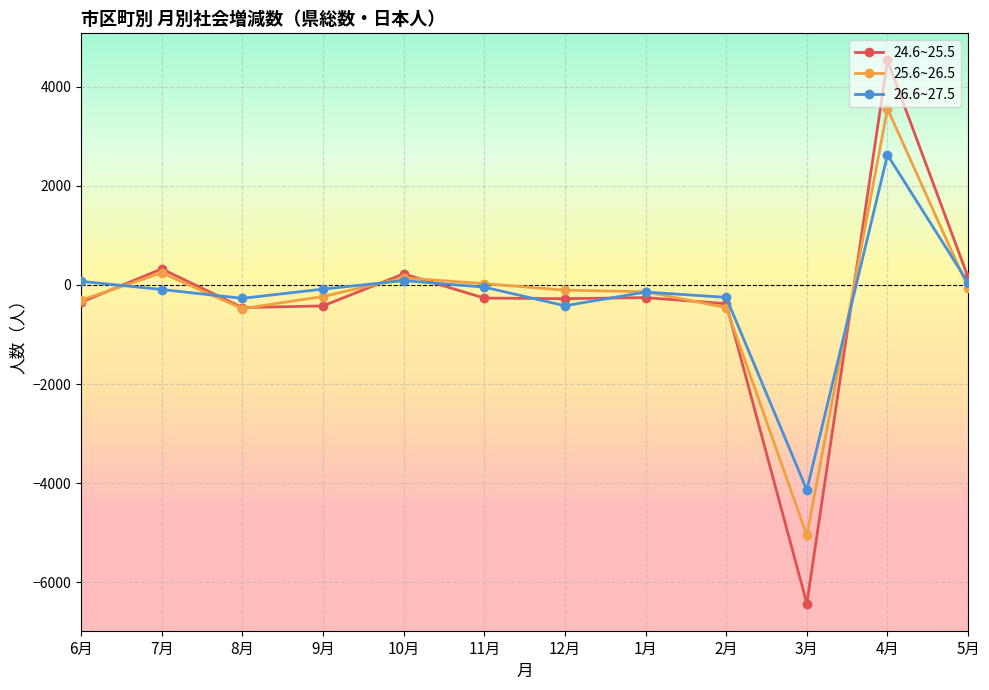

How many distinct data groups are displayed?

3